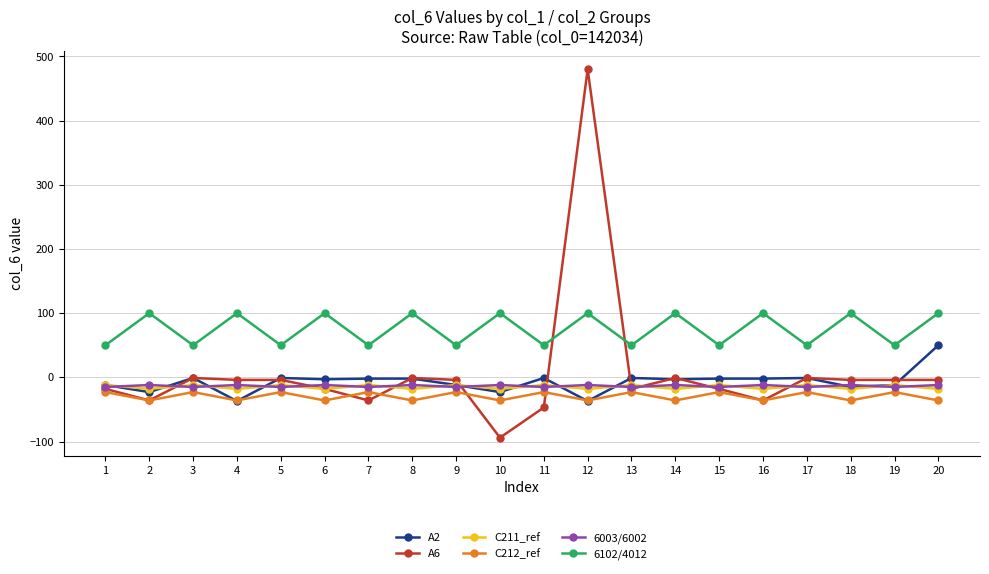

Where is the first local maximum for C212_ref?

3